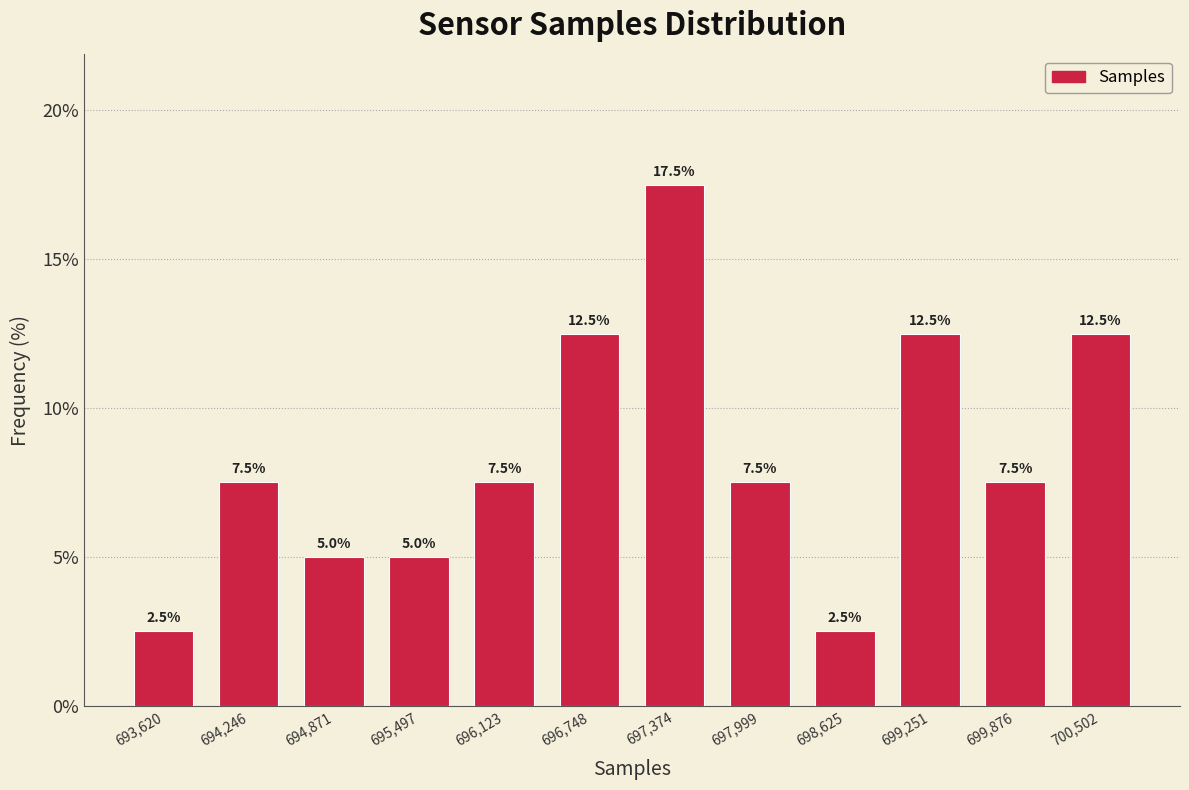

Reading left to right, transcribe this chart: for each bar, give the range it covers on the x-axis and its height. The bar edges are not printed on the chart, so give them approximately, as read against the axis.

693300 to 693900: 2.5
693900 to 694600: 7.5
694600 to 695200: 5.0
695200 to 695800: 5.0
695800 to 696400: 7.5
696400 to 697100: 12.5
697100 to 697700: 17.5
697700 to 698300: 7.5
698300 to 698900: 2.5
698900 to 699600: 12.5
699600 to 700200: 7.5
700200 to 700800: 12.5